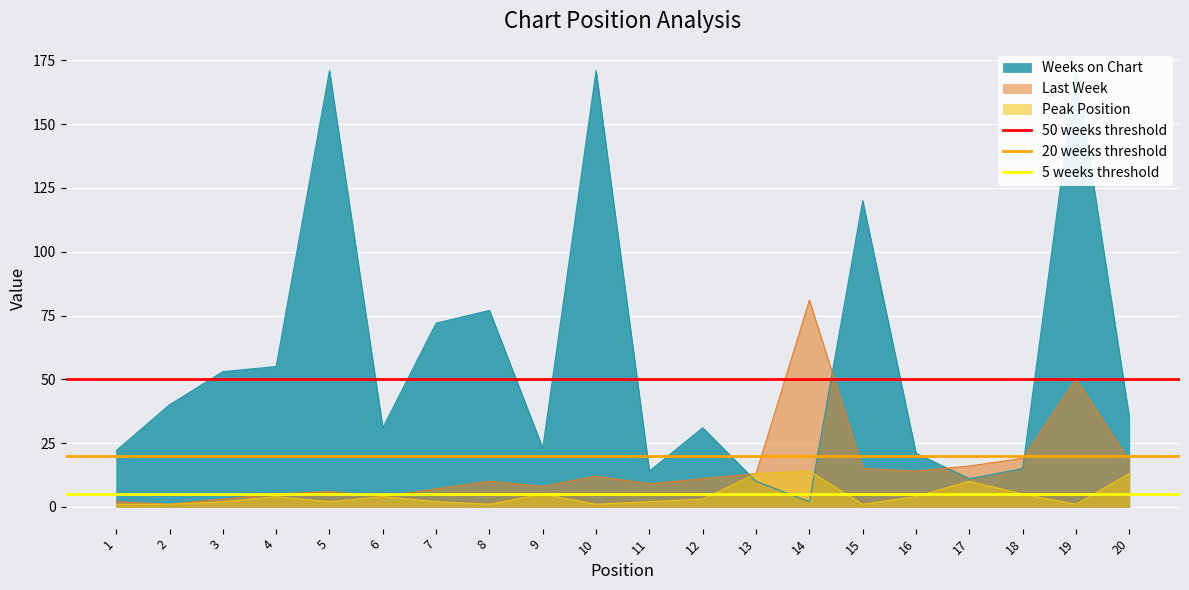

The value of Last Week at 8 is 10. True or false?

True